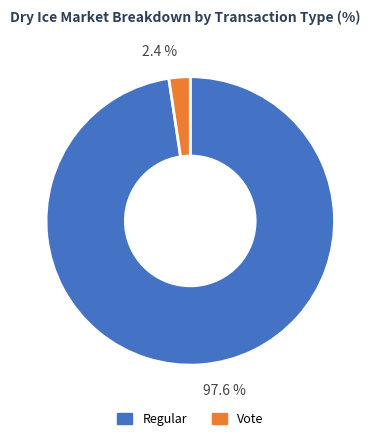

Does any single category account for the majority?

Yes